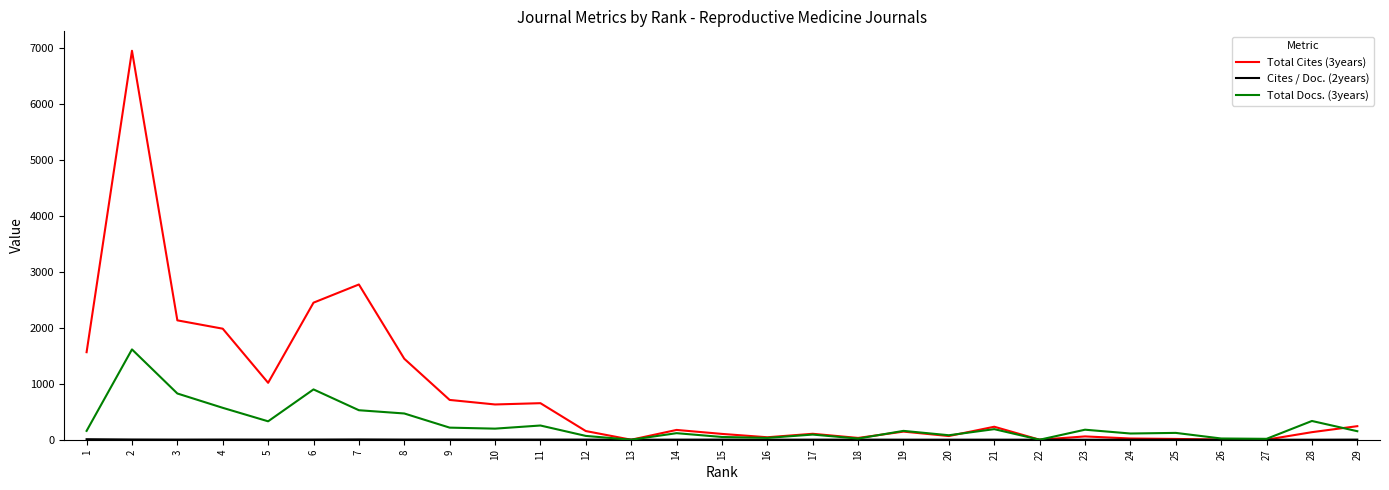

What is the difference between the maximum and minimum values in the Total Cites (3years) series?

6950.0